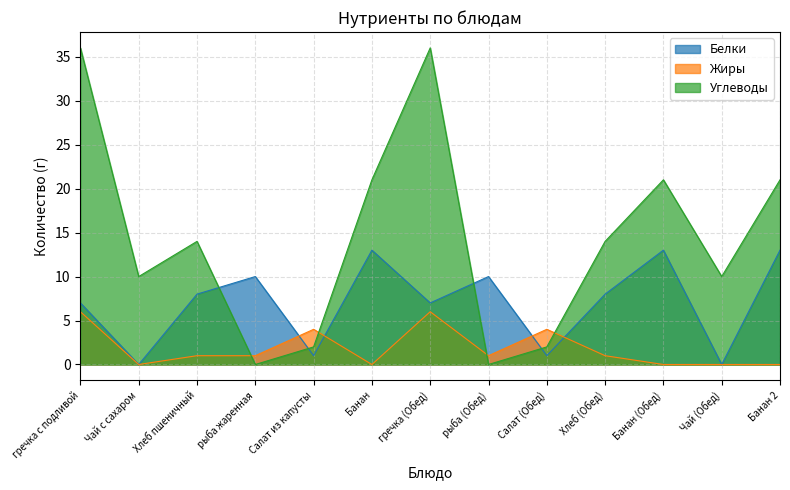

Between Банан (Обед) and Салат из капусты, which is larger?

Банан (Обед)